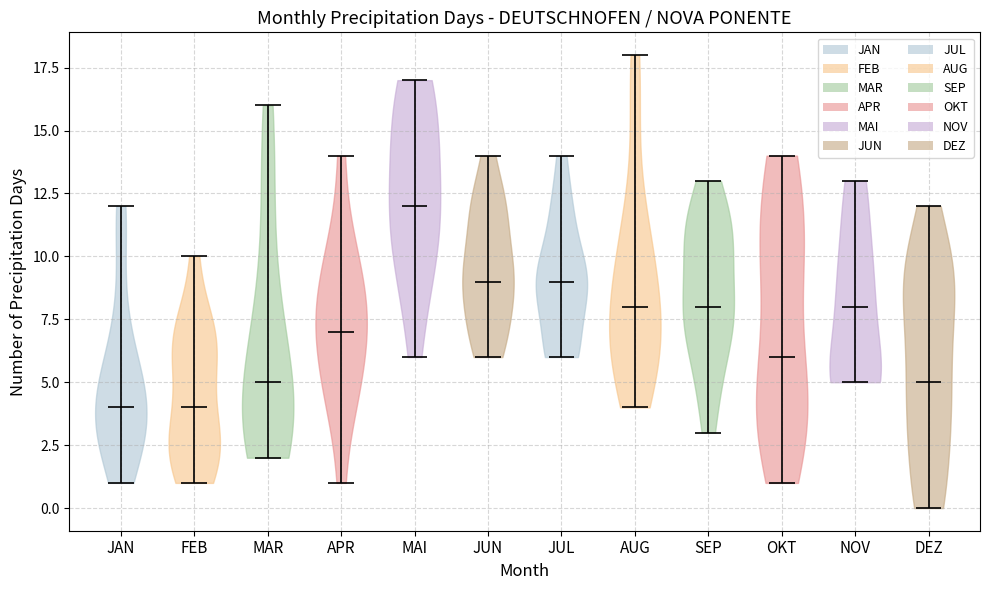

Reading left to right, read every violin against the y-axis: where its median line is, and the lowest and highest points it reaches. The values are not printed on the chart, so give them approximately, as read against the axis.

JAN: median line 4, lowest point 1, highest point 12
FEB: median line 4, lowest point 1, highest point 10
MAR: median line 5, lowest point 2, highest point 16
APR: median line 7, lowest point 1, highest point 14
MAI: median line 12, lowest point 6, highest point 17
JUN: median line 9, lowest point 6, highest point 14
JUL: median line 9, lowest point 6, highest point 14
AUG: median line 8, lowest point 4, highest point 18
SEP: median line 8, lowest point 3, highest point 13
OKT: median line 6, lowest point 1, highest point 14
NOV: median line 8, lowest point 5, highest point 13
DEZ: median line 5, lowest point 0, highest point 12